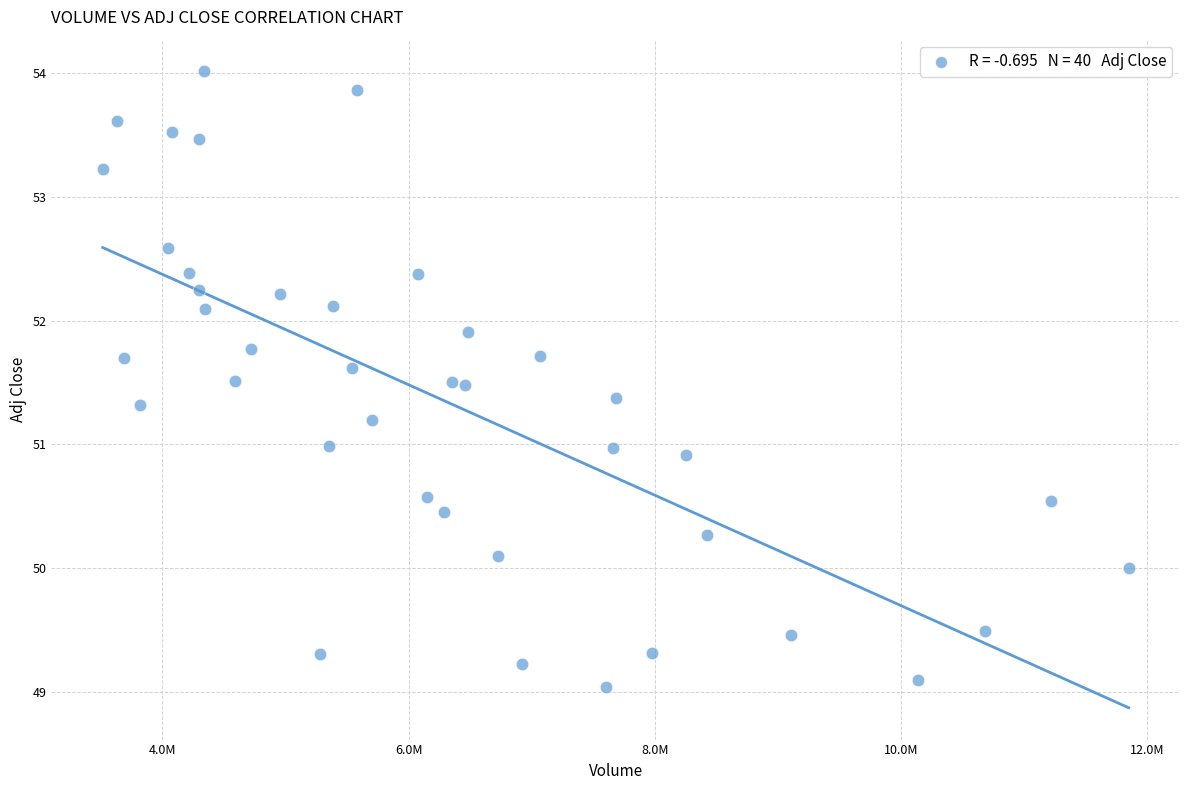

What is the range of X values (max minus min)?

8335400.0